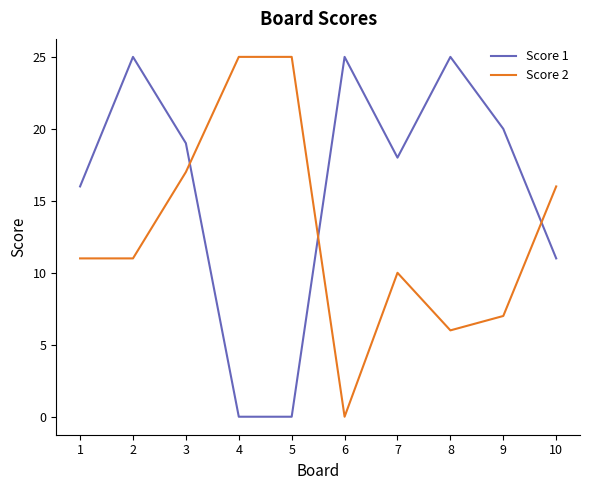

Does the chart display data point markers on the line(s)?

No